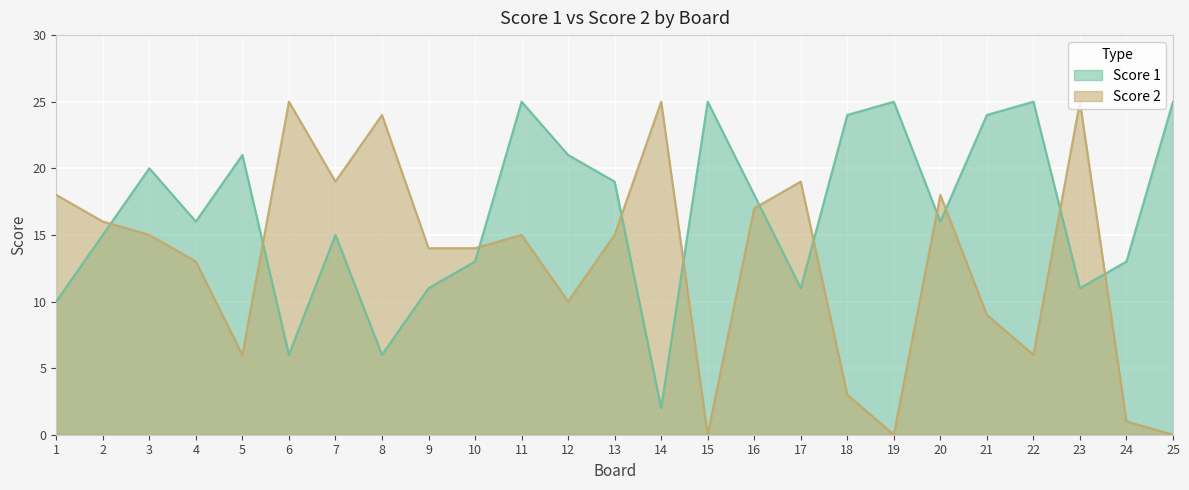

True or false: Score 1 and Score 2 cross at least once.

True